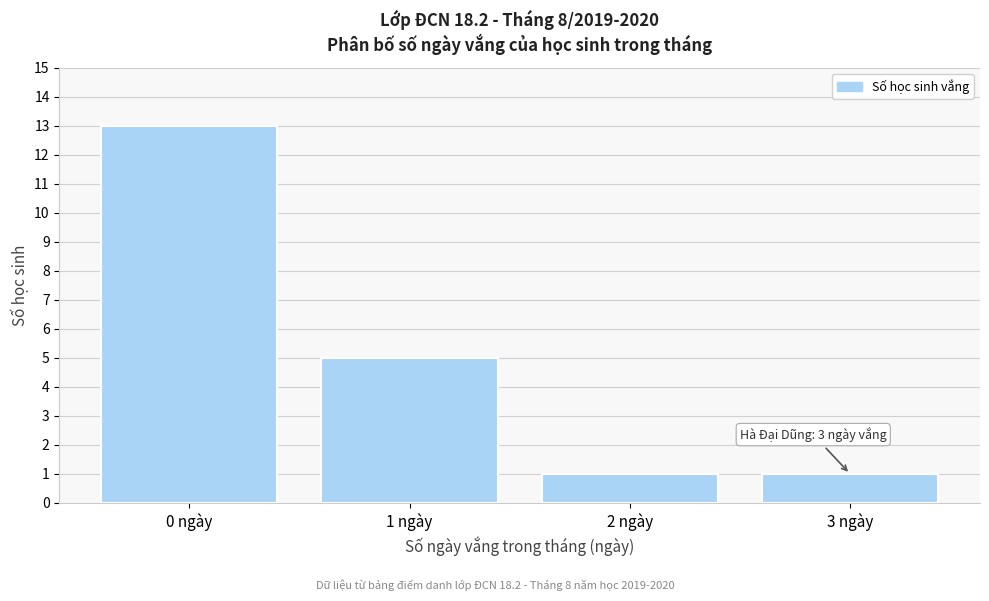

Reading right to left, transcribe all the data shown in this chart.

3 ngày=1	2 ngày=1	1 ngày=5	0 ngày=13